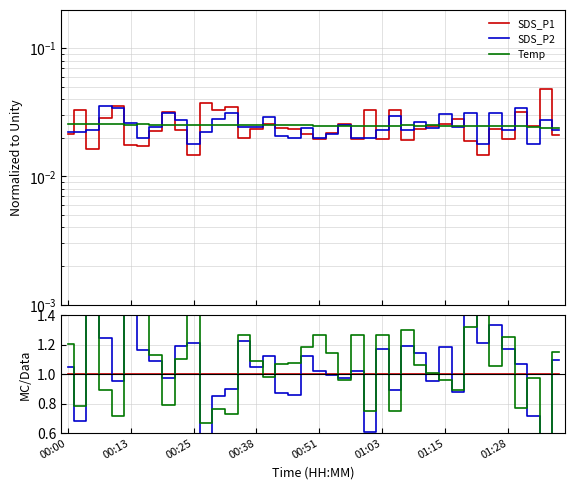

Between 00:13 and 9, which series saw the biggest shift?

SDS_P2